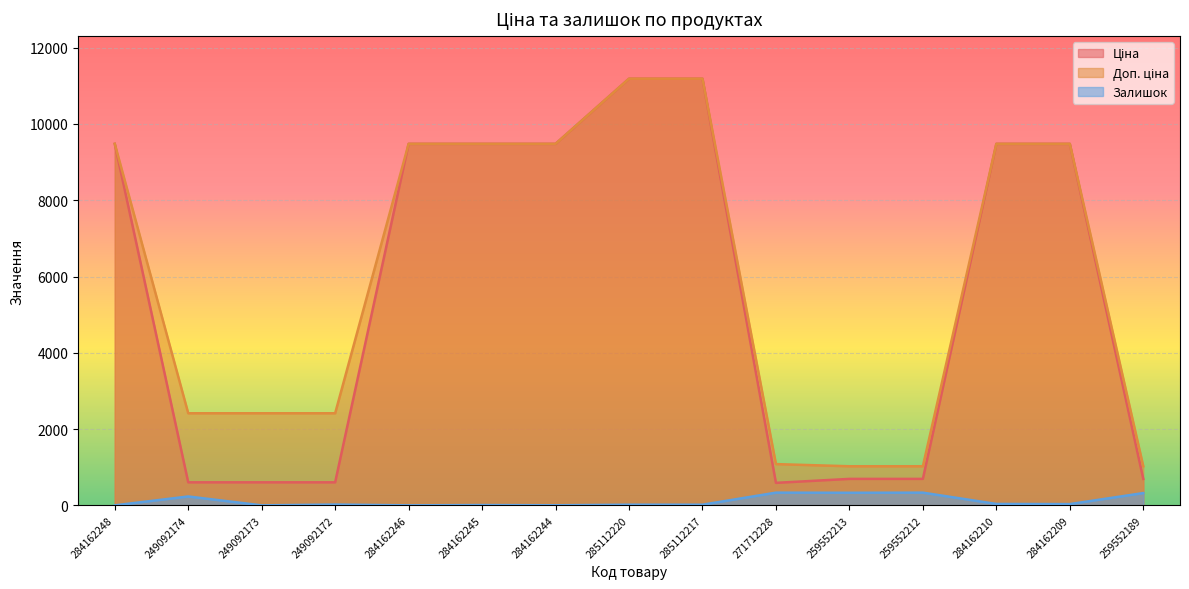

At which label is Залишок closest to 166?

249092174